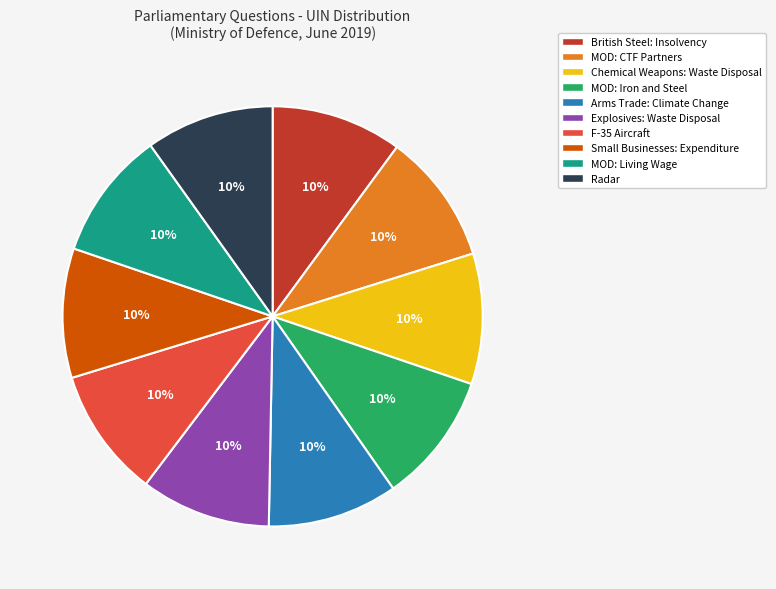

Is the sum of Small Businesses: Expenditure and British Steel: Insolvency greater than half?

No